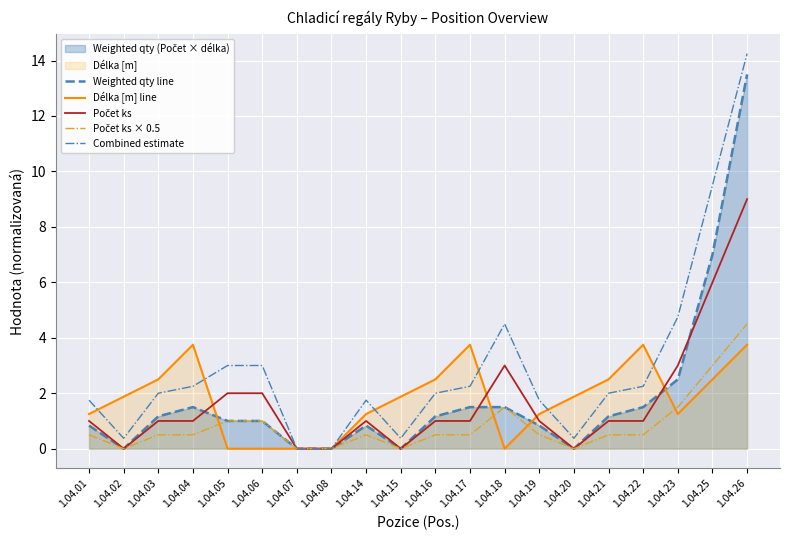

At which label does Délka [m] line reach its peak?

1.04.04